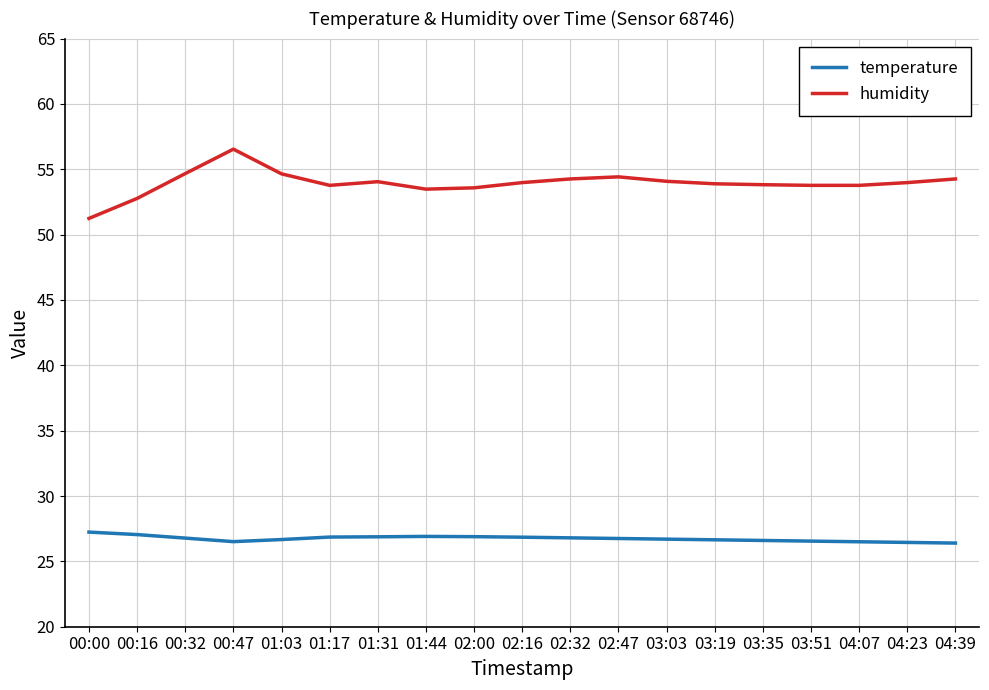

What is the difference between the highest and lowest values at 03:51?

27.2